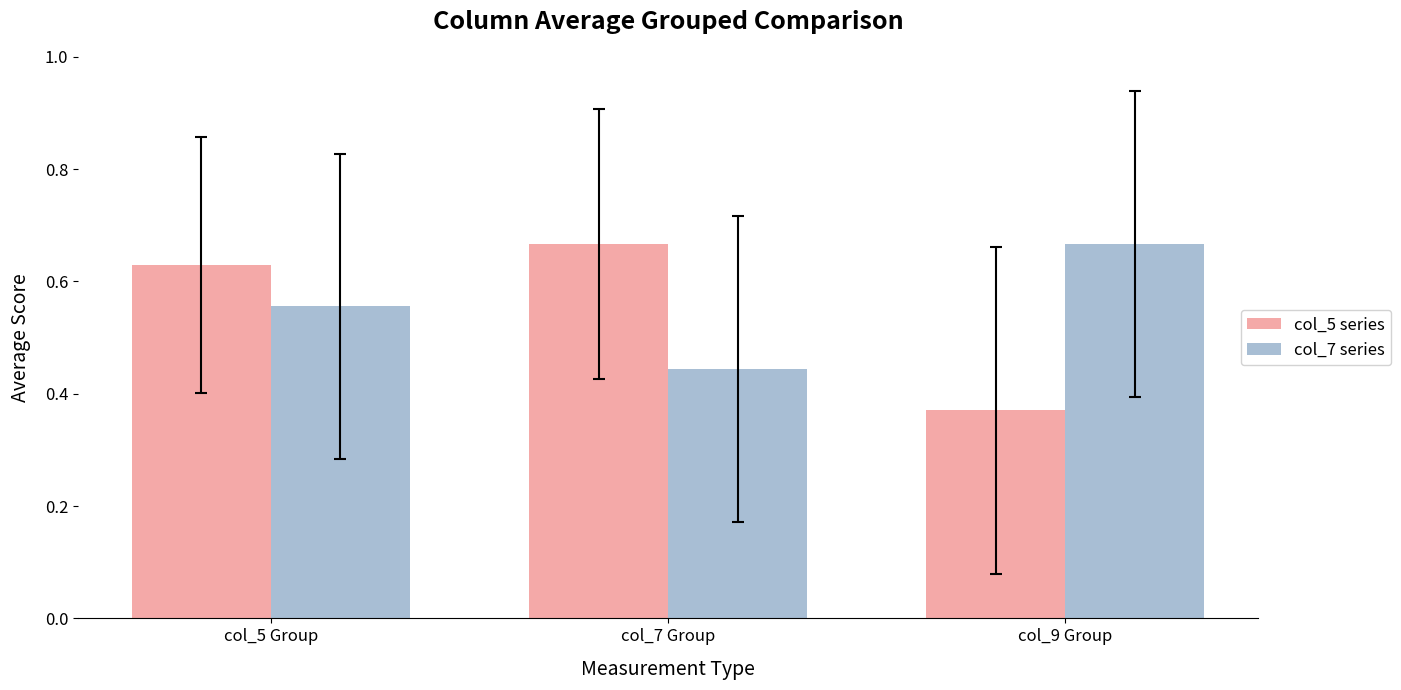

True or false: col_5 series has a value of 0.2 at col_5 Group.

False